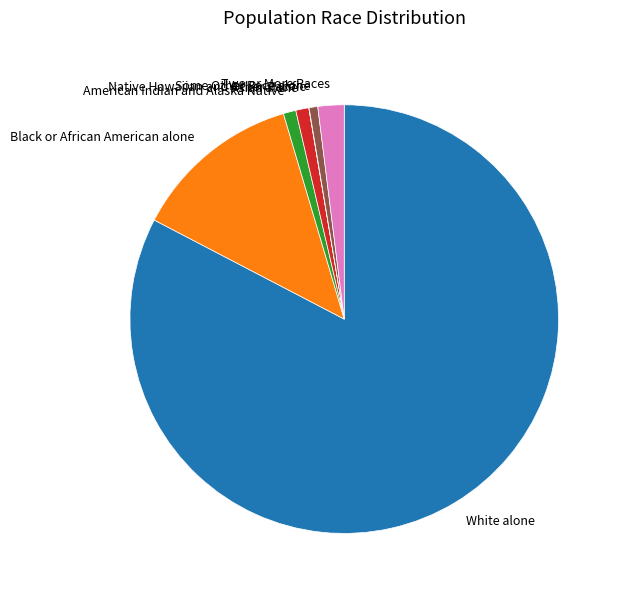

The Asian alone slice represents 1% of the pie. True or false?

True